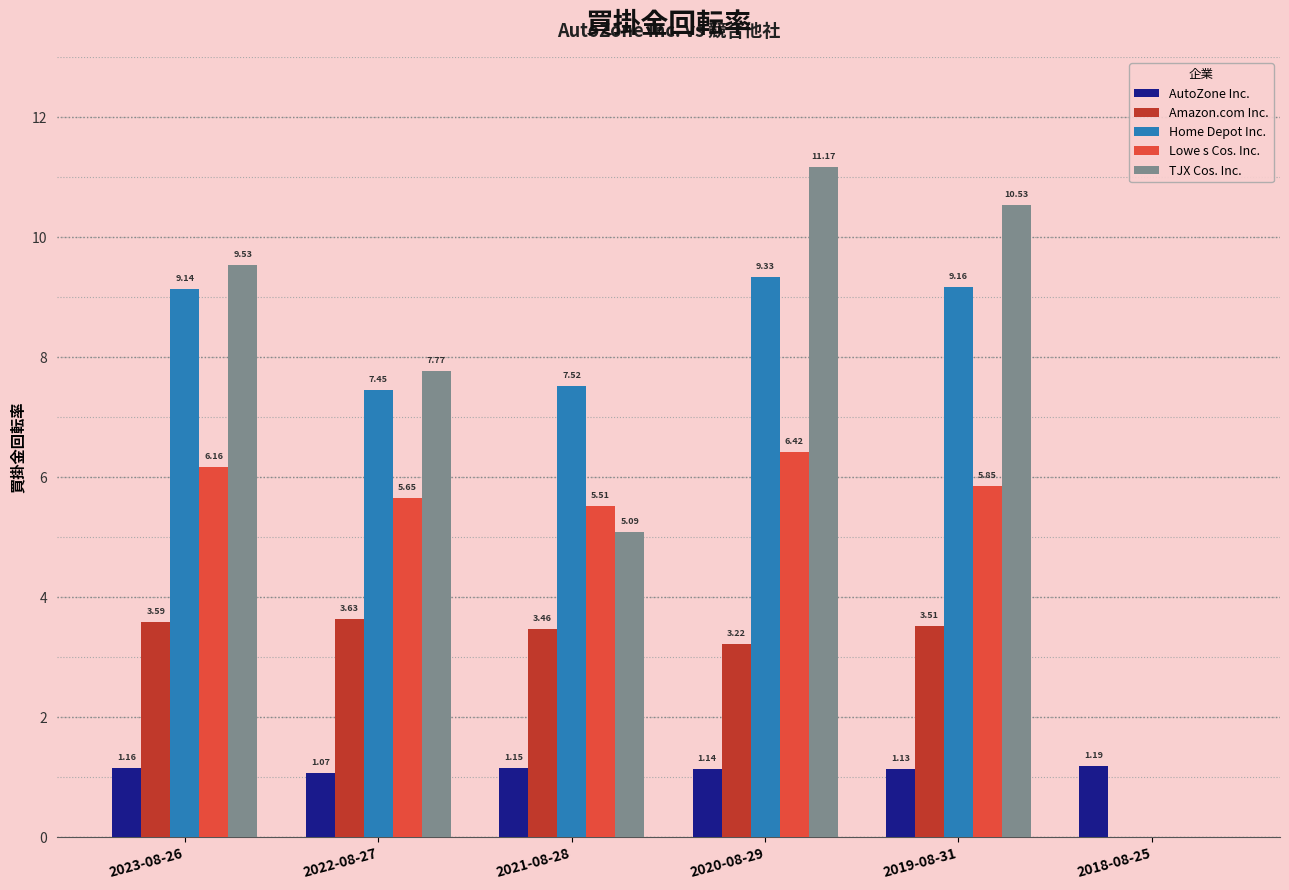

Which series has the largest total across all categories?

TJX Cos. Inc.